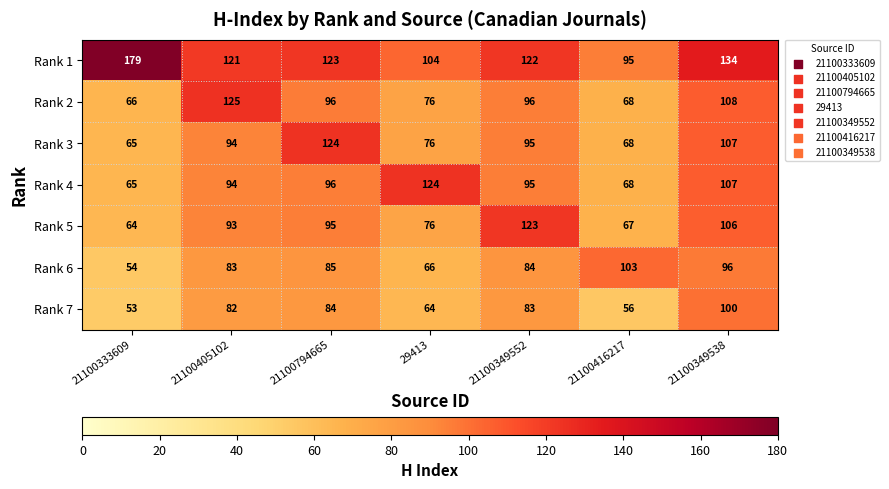

Between 21100794665 and 21100416217, which series saw the biggest shift?

Rank 3